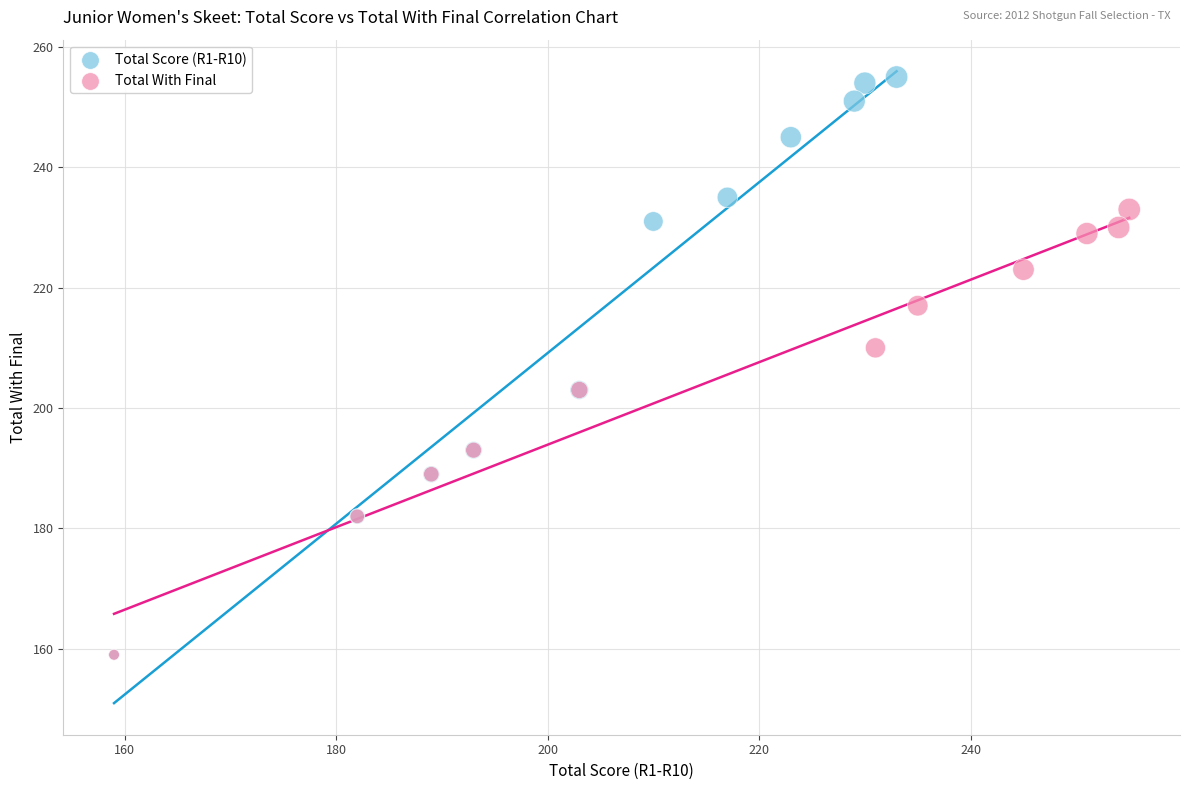

Which series reaches the maximum Y coordinate?

Total Score (R1-R10)